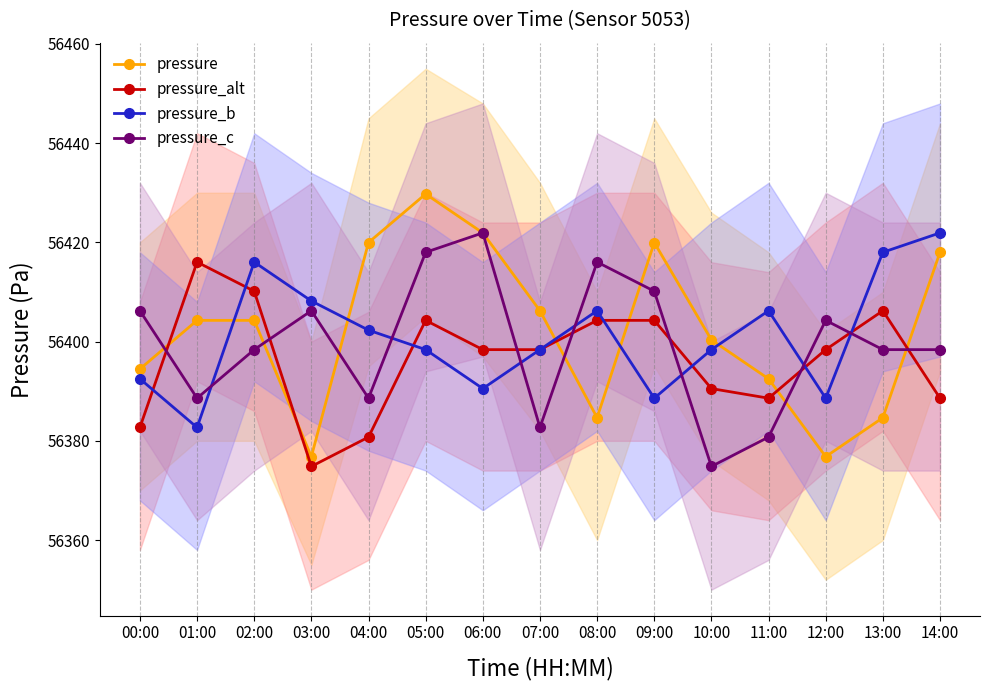

Where does the pressure_c series first go above 56398?

00:00